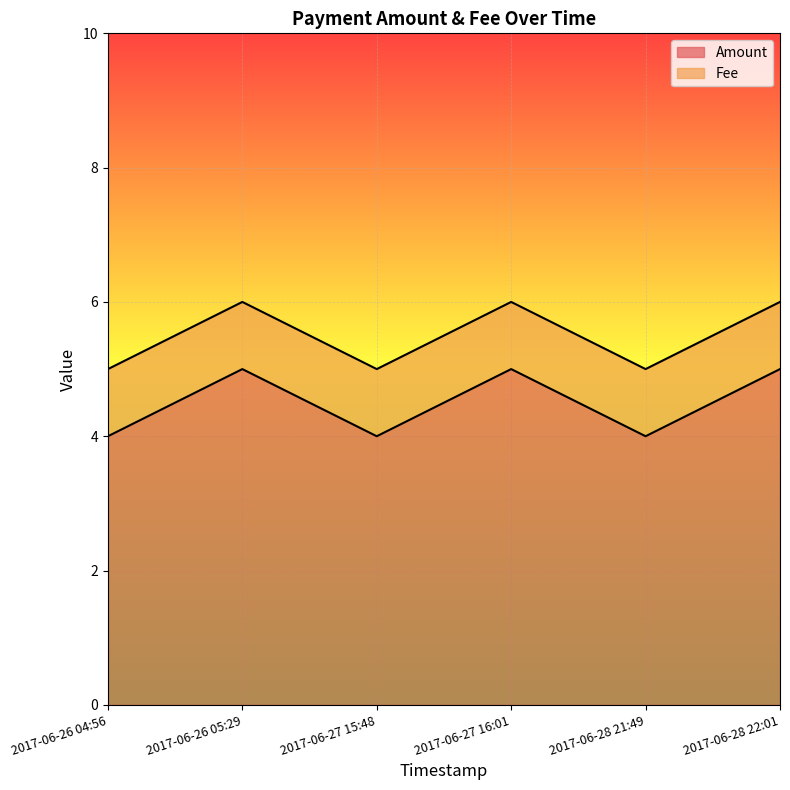

How many data points does each series have?

6